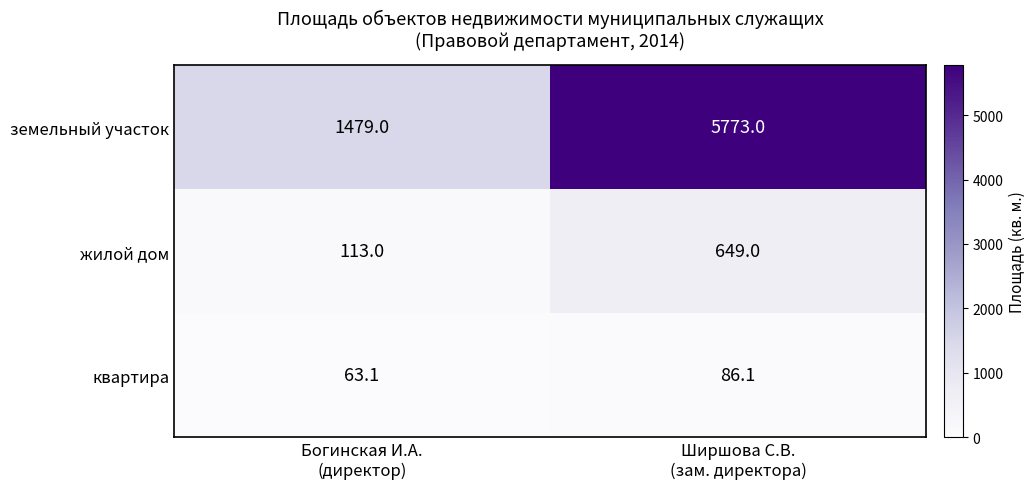

How many distinct data groups are displayed?

3